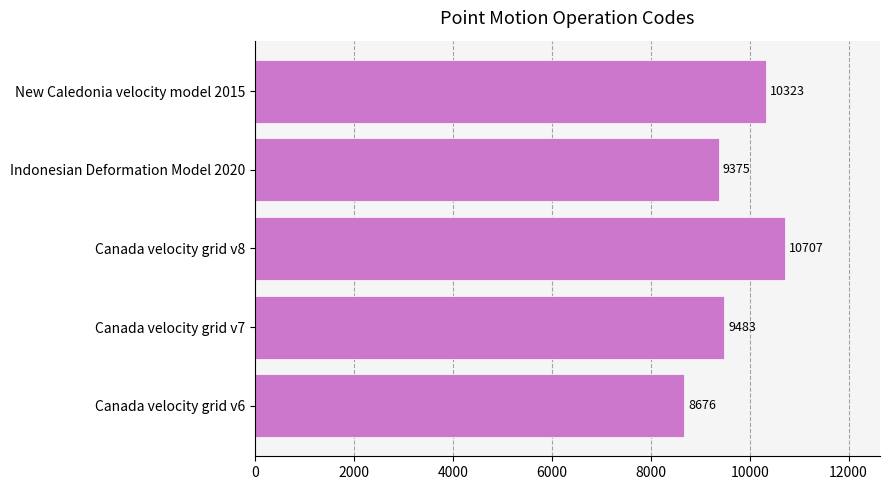

Rank the categories by value from lowest to highest.

Canada velocity grid v6, Indonesian Deformation Model 2020, Canada velocity grid v7, New Caledonia velocity model 2015, Canada velocity grid v8